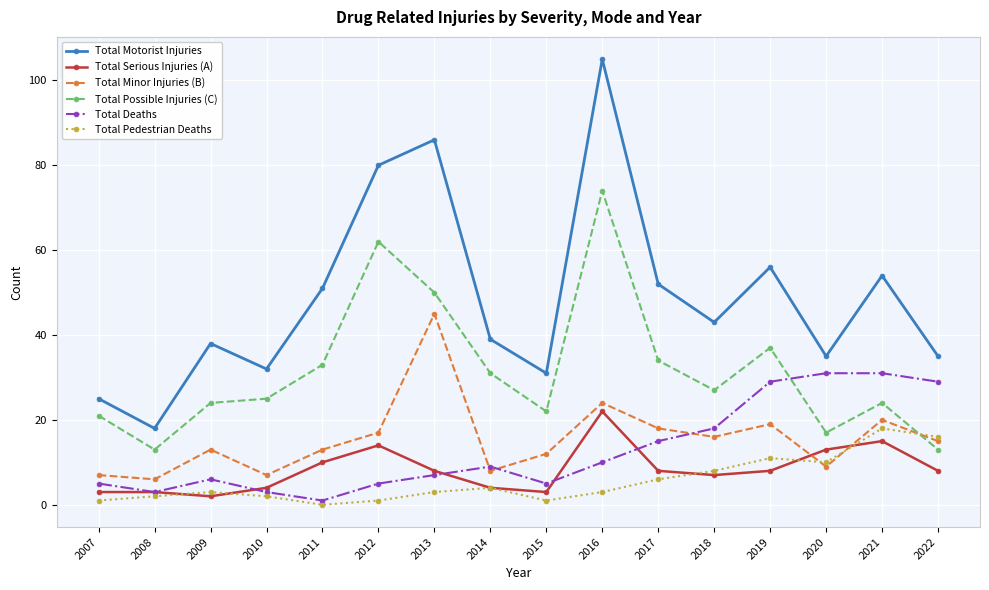

True or false: Total Possible Injuries (C) has more than 2 interior local peaks.

True